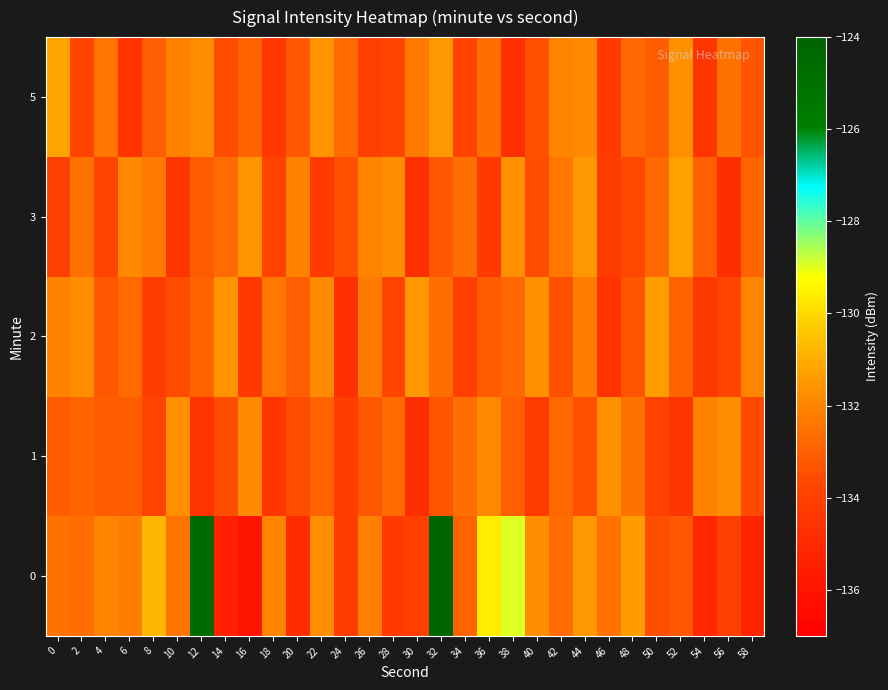

Reading left to right, extract all data points from this chart.

0: 0=-132.5	2=-132.6	4=-132.0	6=-132.2	8=-130.8	10=-132.4	12=-124.4	14=-135.4	16=-136.0	18=-132.0	20=-134.9	22=-131.7	24=-134.1	26=-132.2	28=-134.3	30=-134.0	32=-124.3	34=-132.9	36=-129.6	38=-129.0	40=-131.8	42=-132.6	44=-131.5	46=-132.5	48=-131.3	50=-133.5	52=-133.2	54=-135.1	56=-134.0	58=-135.2
1: 0=-133.1	2=-132.8	4=-133.1	6=-133.1	8=-133.8	10=-131.7	12=-134.5	14=-133.5	16=-131.9	18=-134.5	20=-133.5	22=-132.9	24=-134.1	26=-133.2	28=-132.7	30=-134.8	32=-133.3	34=-132.6	36=-131.9	38=-133.0	40=-134.2	42=-132.8	44=-133.4	46=-131.7	48=-132.5	50=-133.9	52=-134.5	54=-132.1	56=-131.8	58=-133.6
2: 0=-132.1	2=-131.8	4=-133.2	6=-132.7	8=-134.1	10=-133.5	12=-132.9	14=-131.6	16=-134.3	18=-132.4	20=-133.0	22=-131.9	24=-134.7	26=-132.3	28=-133.8	30=-131.5	32=-132.6	34=-134.0	36=-133.1	38=-132.8	40=-131.7	42=-133.4	44=-132.2	46=-134.6	48=-133.3	50=-131.4	52=-132.9	54=-134.4	56=-133.7	58=-132.0
3: 0=-134.0	2=-132.5	4=-133.8	6=-131.9	8=-132.3	10=-134.5	12=-133.1	14=-132.7	16=-131.6	18=-133.9	20=-132.1	22=-134.2	24=-133.4	26=-132.0	28=-131.8	30=-134.7	32=-133.2	34=-132.6	36=-134.3	38=-131.7	40=-133.5	42=-132.4	44=-131.5	46=-134.1	48=-133.6	50=-132.8	52=-131.3	54=-133.0	56=-134.8	58=-132.9
5: 0=-131.2	2=-133.7	4=-132.4	6=-134.6	8=-133.0	10=-132.1	12=-131.8	14=-133.5	16=-132.9	18=-134.4	20=-133.2	22=-131.6	24=-132.7	26=-134.0	28=-133.8	30=-132.3	32=-131.5	34=-133.9	36=-132.6	38=-134.7	40=-133.4	42=-132.0	44=-131.9	46=-134.3	48=-132.8	50=-133.1	52=-131.7	54=-134.5	56=-132.5	58=-133.3